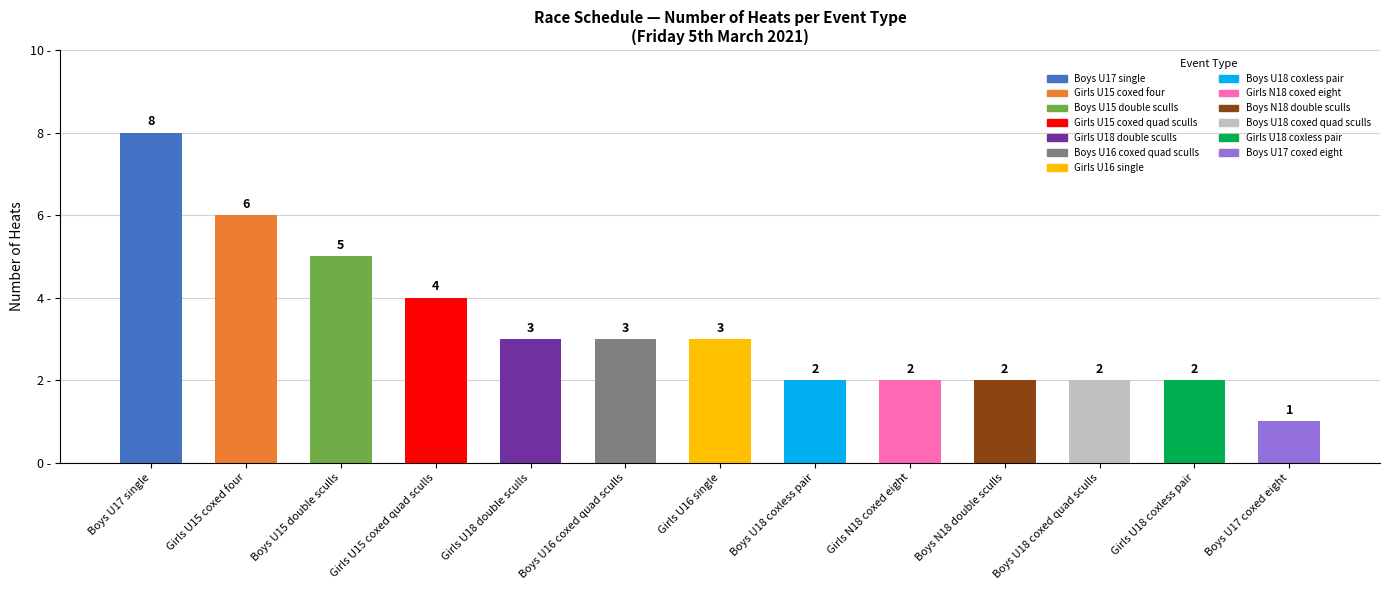

Reading left to right, extract all data points from this chart.

8	6	5	4	3	3	3	2	2	2	2	2	1